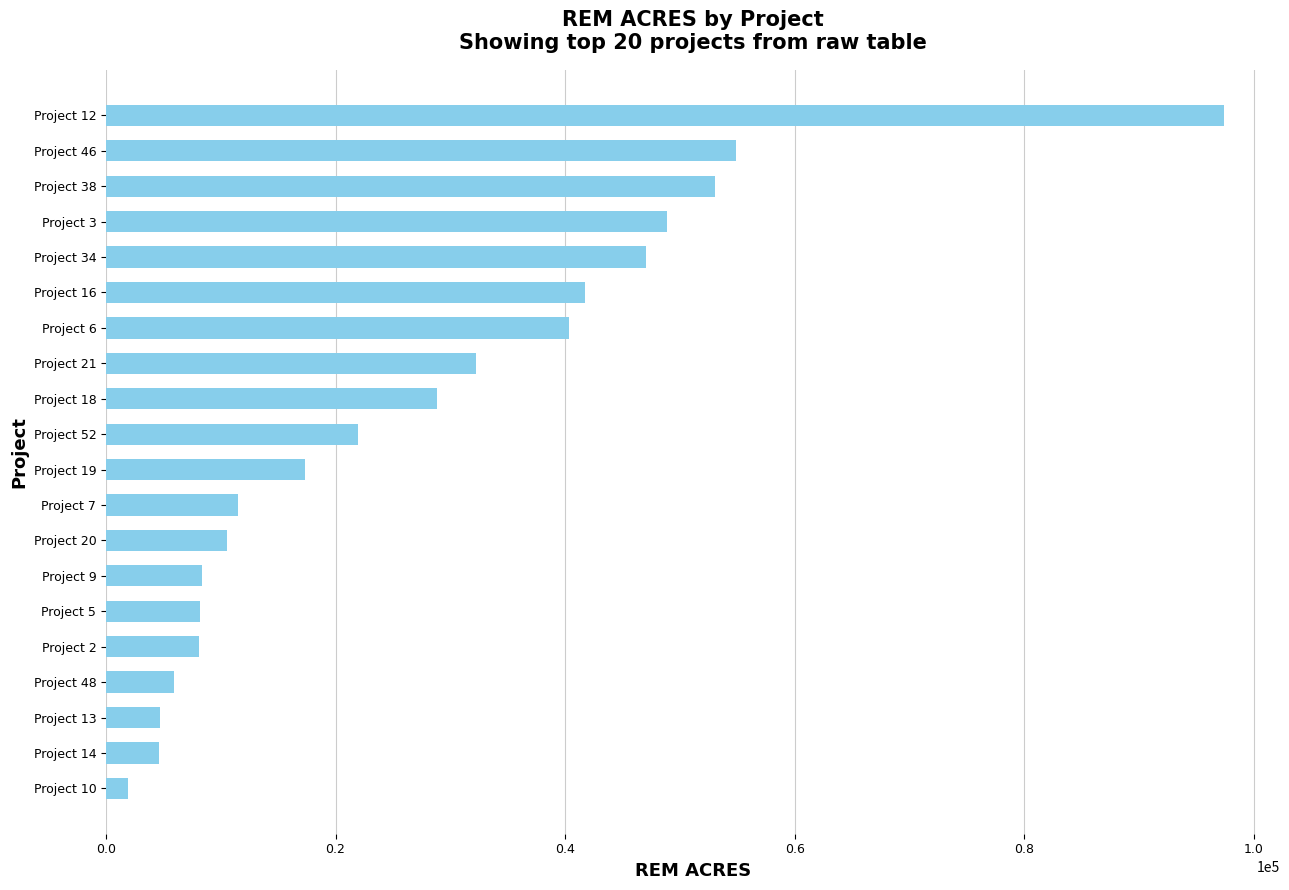

Approximately how many times larger is the value at Project 19 compared to Project 38?

0.3